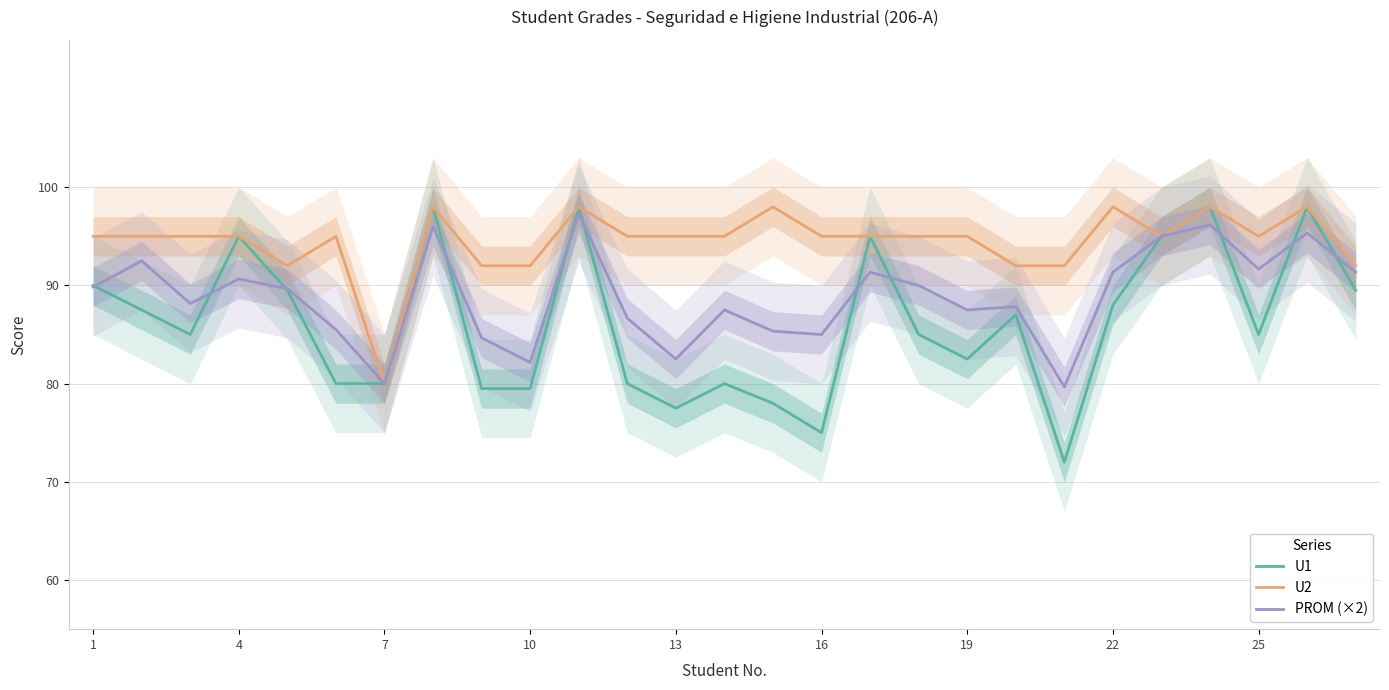

What is the minimum value for PROM (×2)?

79.7